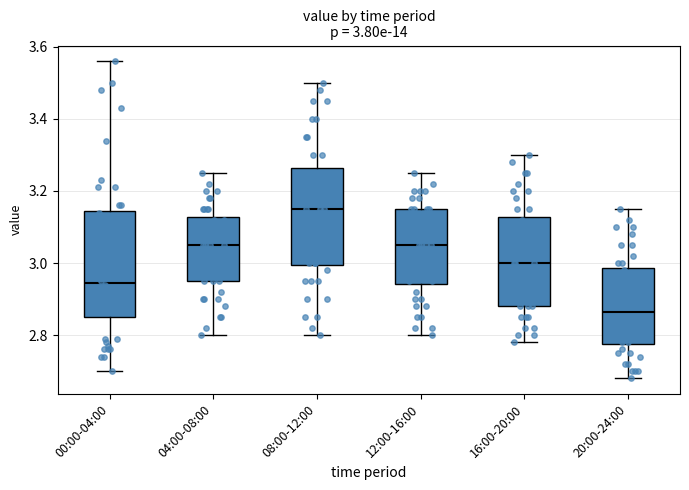

Which box is the tallest, from its lower edge to its upper edge?

00:00-04:00